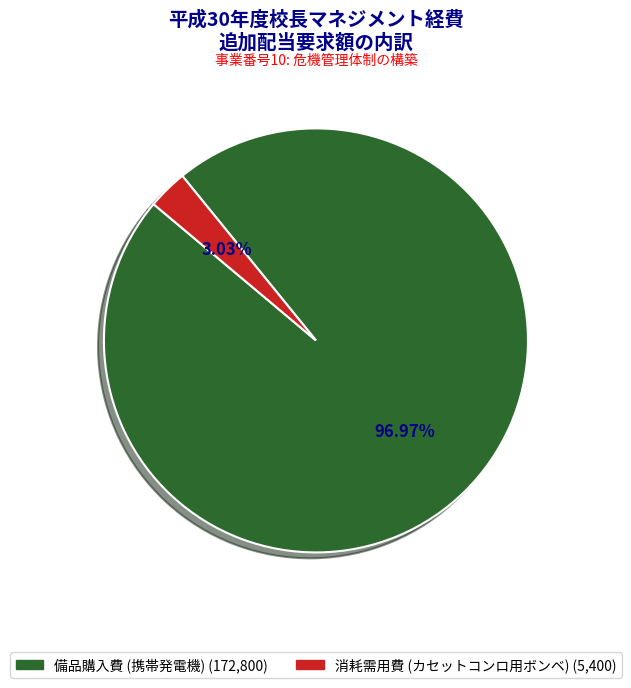

Rank the categories by value from lowest to highest.

消耗需用費 (カセットコンロ用ボンベ), 備品購入費 (携帯発電機)